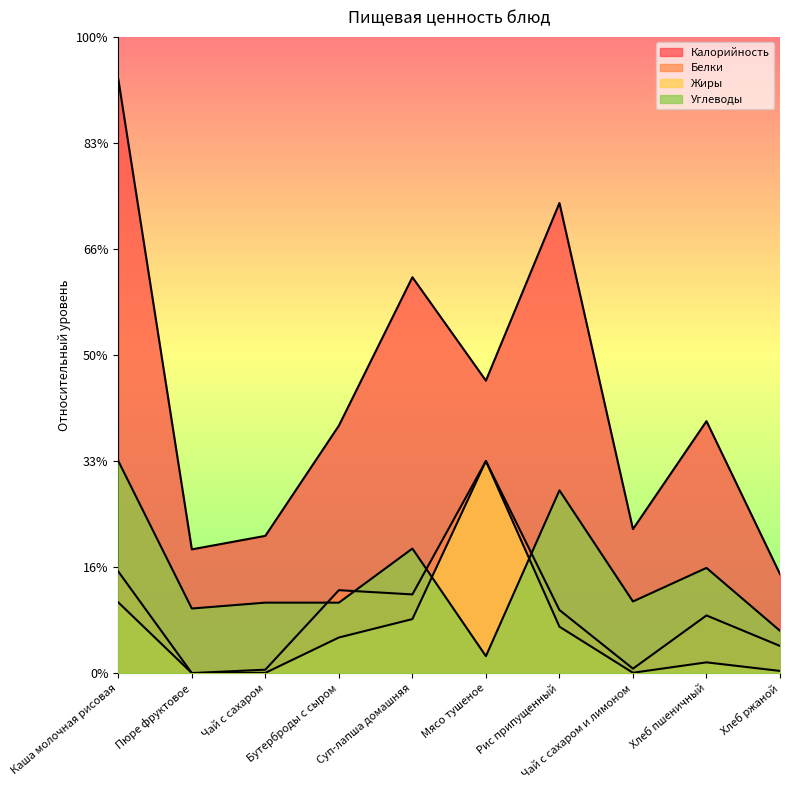

True or false: Углеводы has more than 0 points higher than both neighbors.

True